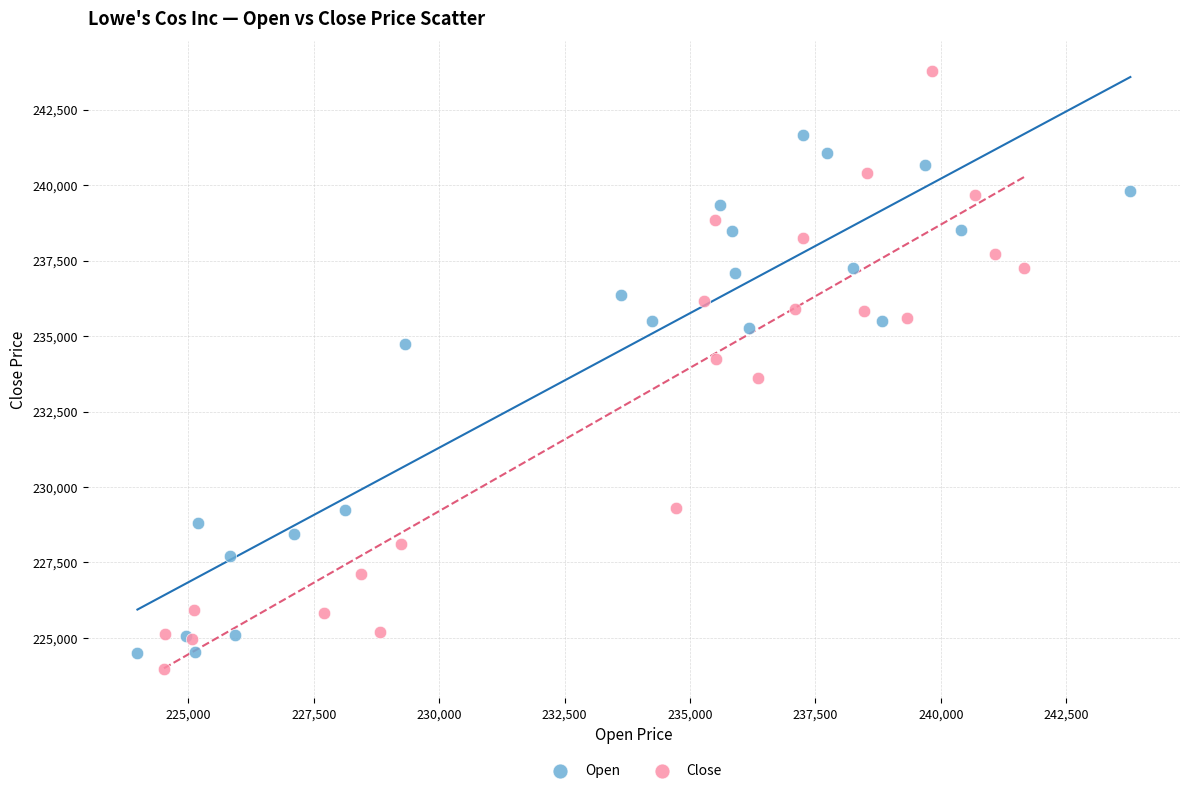

Which series has the widest spread of Y values?

Close